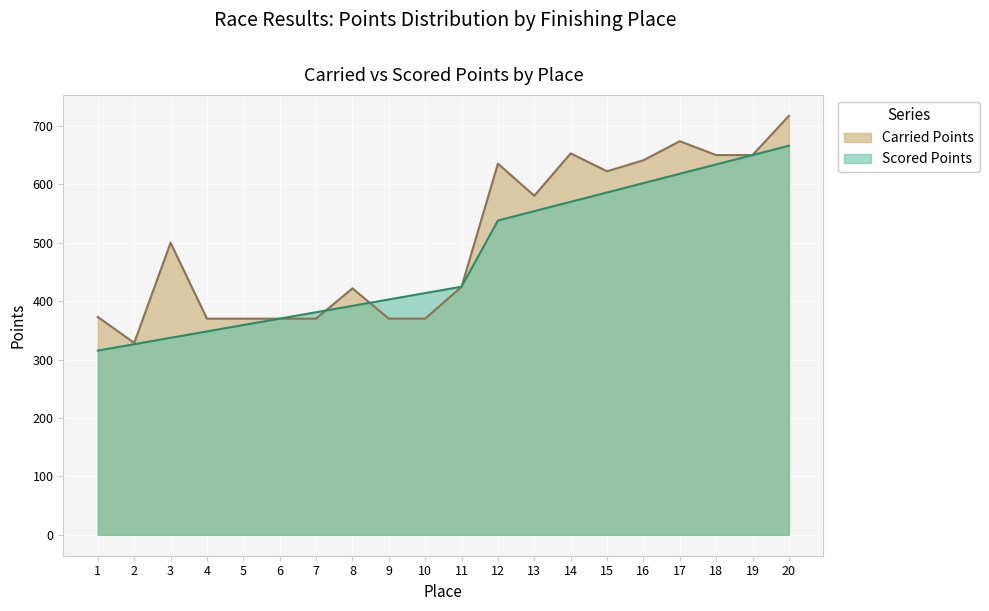

Reading left to right, list all the values displayed in this chart.

Carried Points: 372.8	328.5	499.9	370.0	370.0	370.0	370.0	421.9	370.0	370.0	424.4	635.3	580.4	652.9	622.3	641.1	673.7	650.0	650.0	717.2
Scored Points: 315.3	326.2	337.2	348.1	359.1	370.0	380.9	391.9	402.8	413.8	424.7	538.0	554.0	570.0	586.0	602.0	618.0	634.0	650.0	666.0